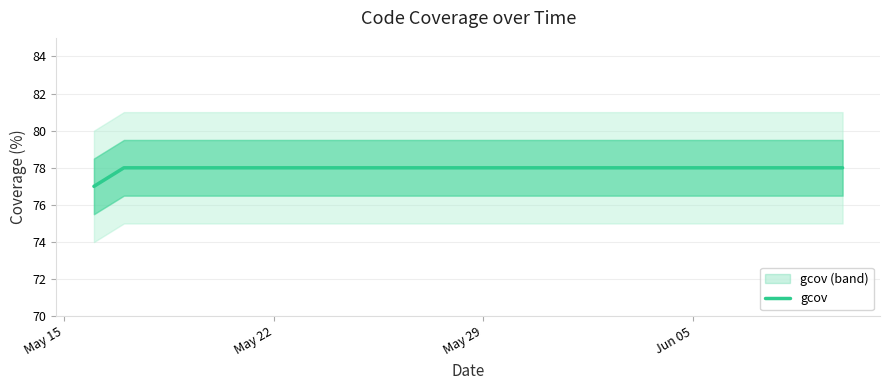

What is the difference between the maximum and minimum values?

1